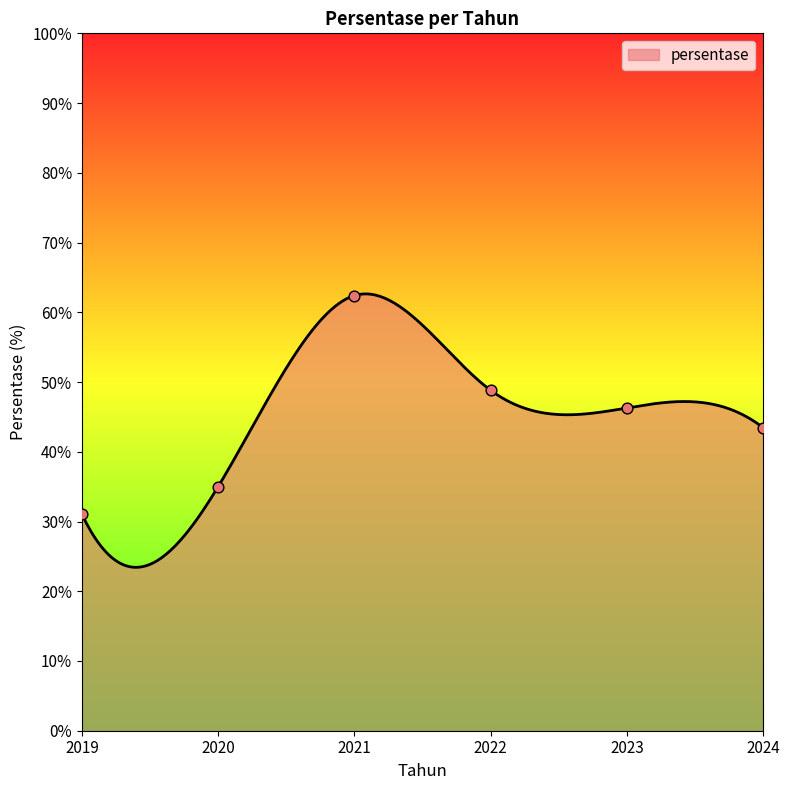

What is the change in value from 2019 to 2023?

+15.2